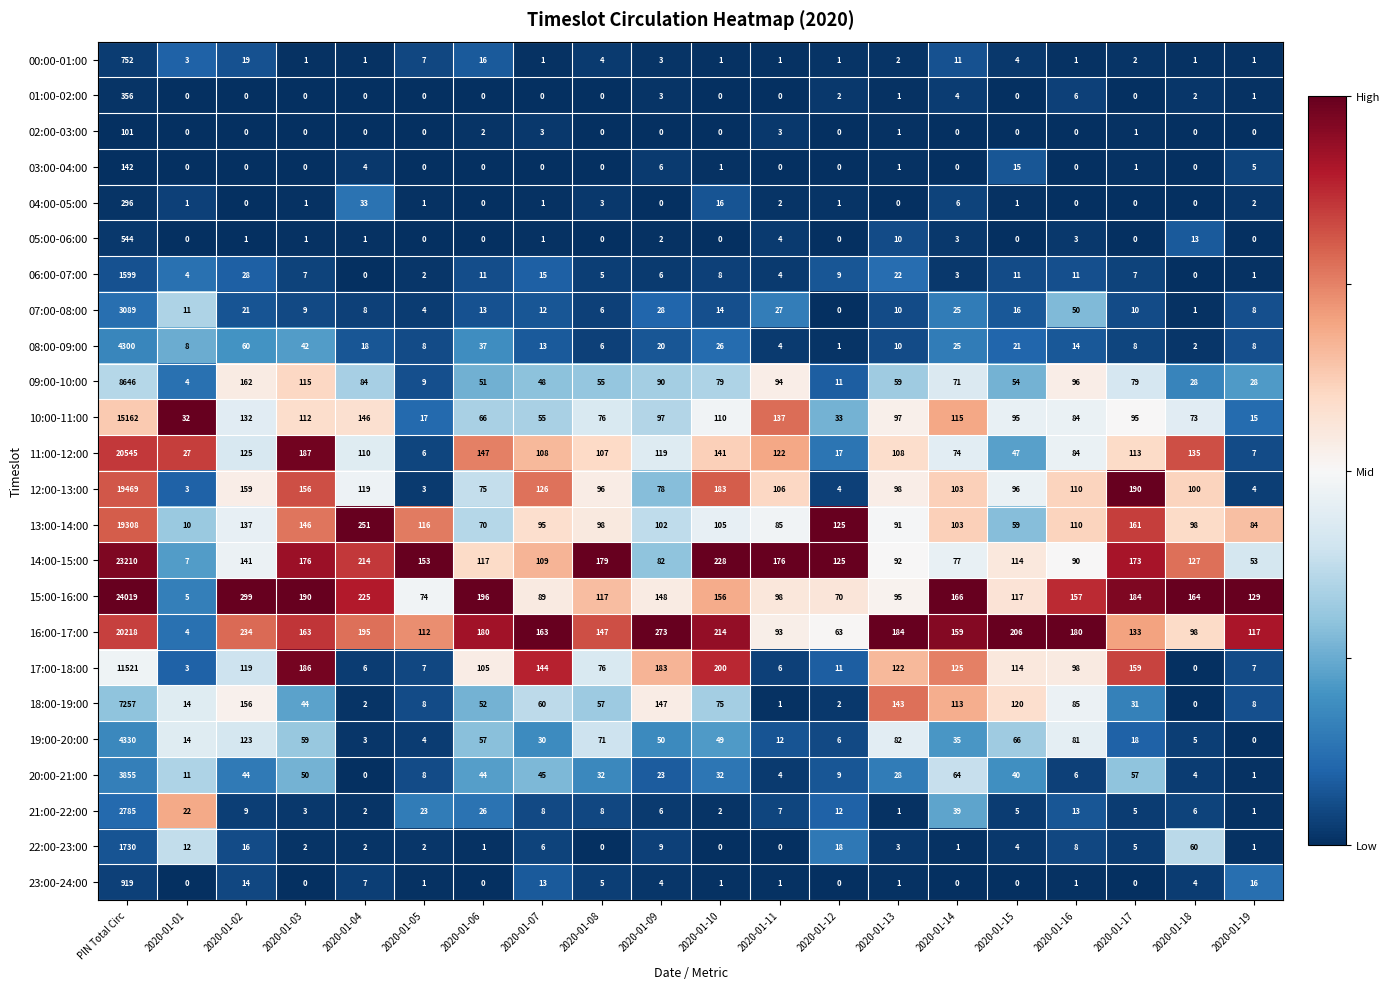

What is the difference between the 06:00-07:00 values at 2020-01-13 and 2020-01-15?

11